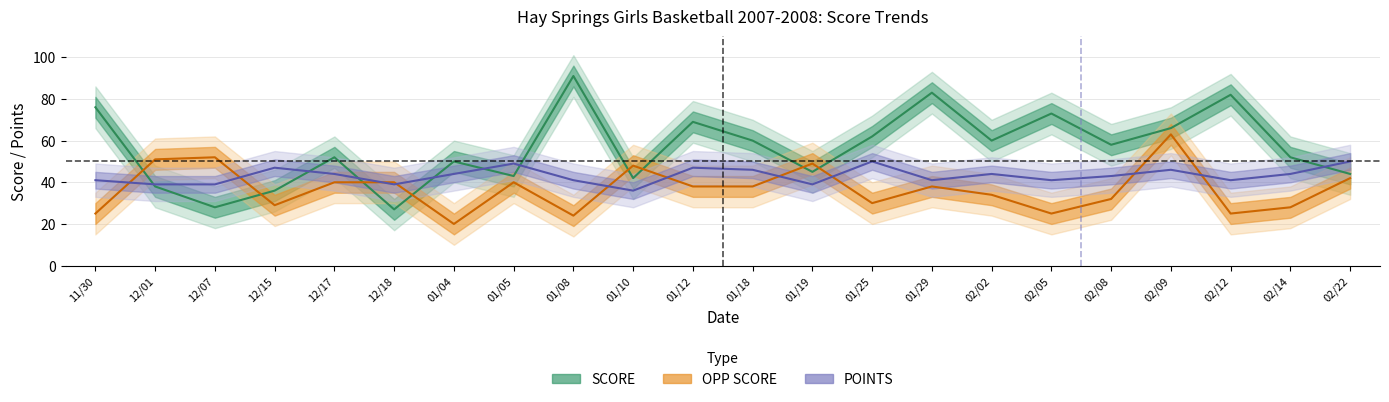

List the series in order of their overall mean, highest first.

SCORE, POINTS, OPP SCORE